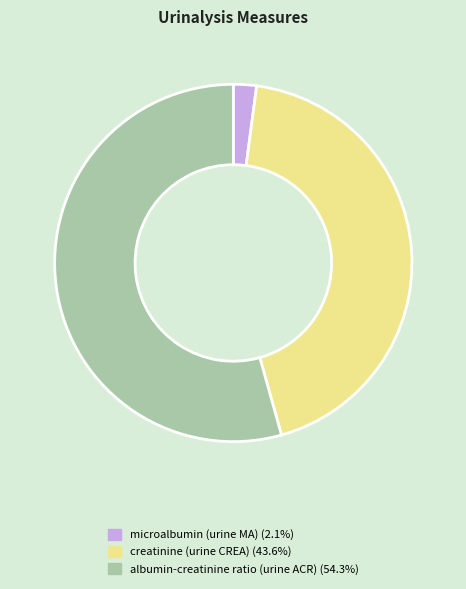

Count the number of slices in the pie.

3